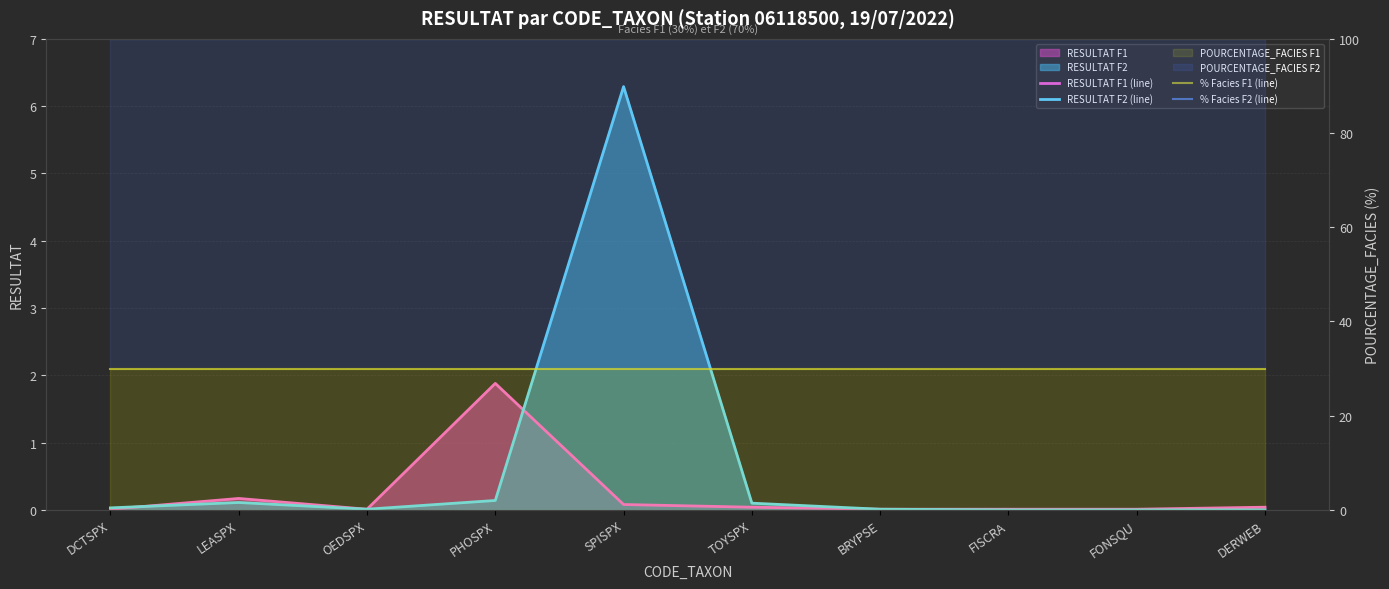

At which category is the sum across all series the highest?

SPISPX